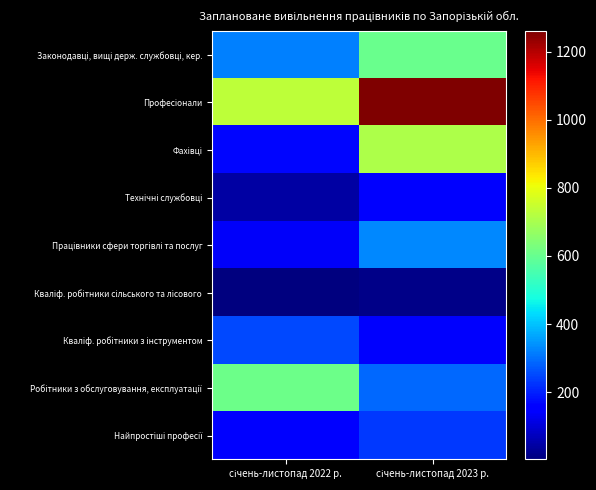

At how many categories does at least one series exceed 1125?

1